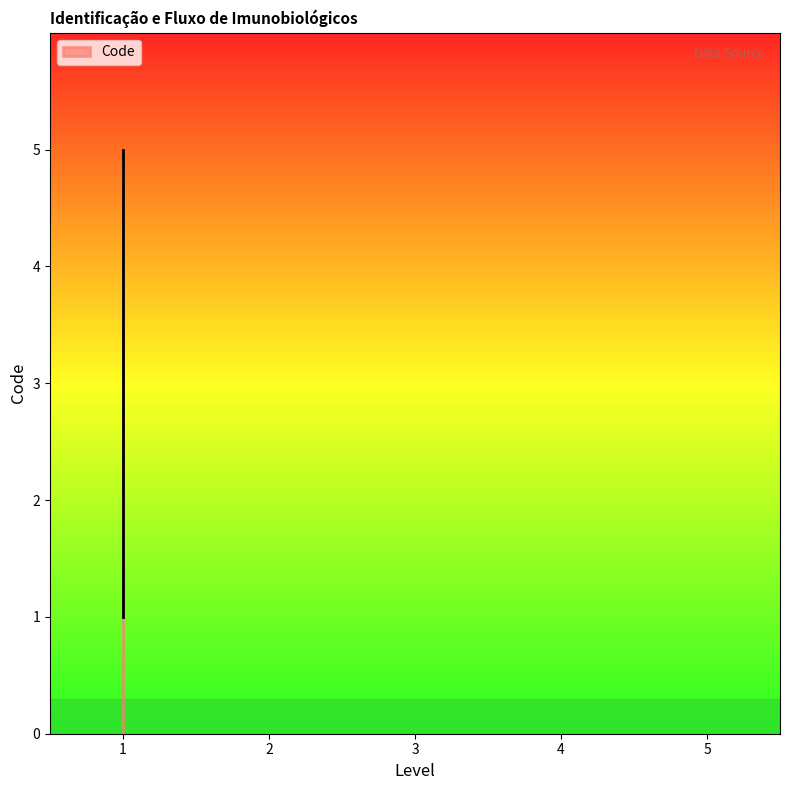

What is the average value?

3